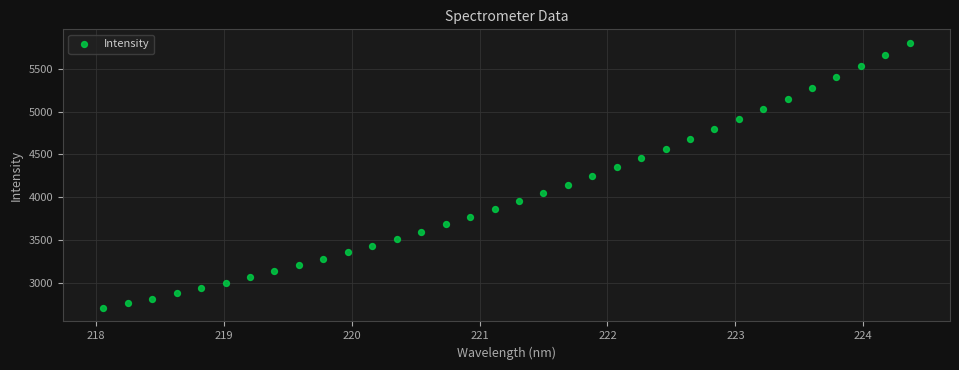

What is the range of Y values (max minus min)?

3108.3